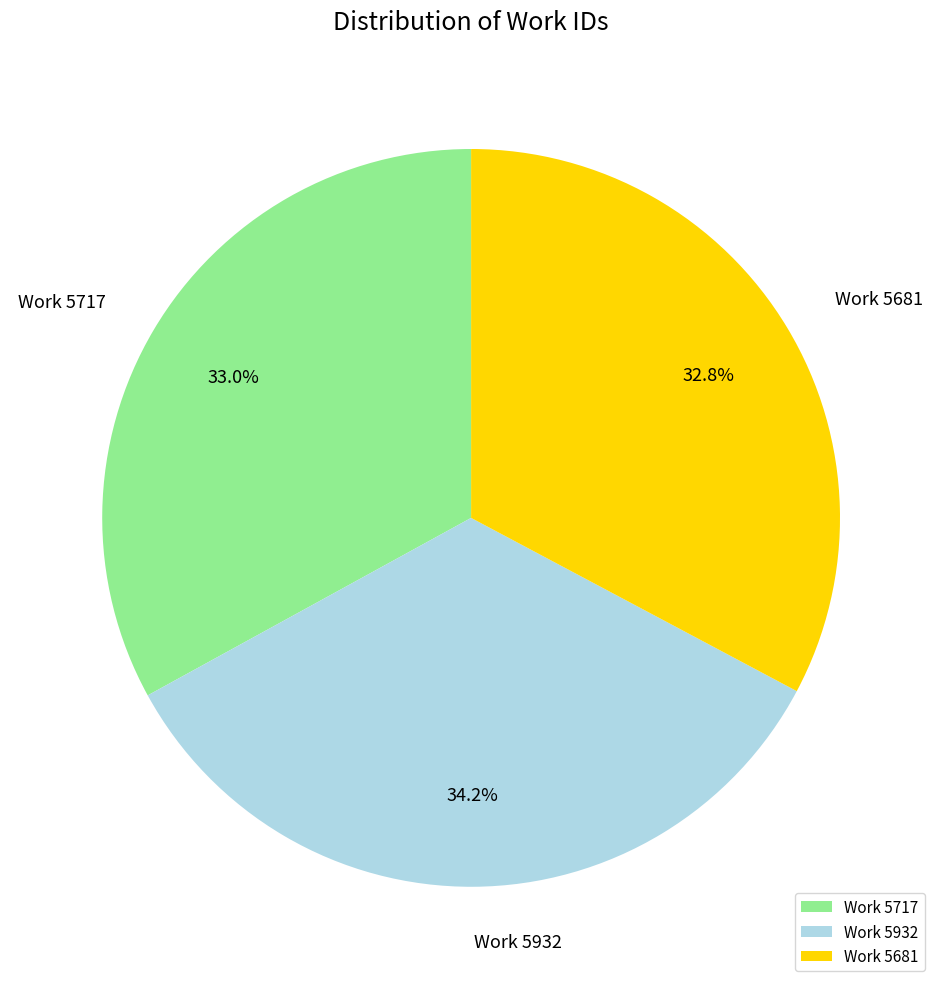

Count the number of slices in the pie.

3